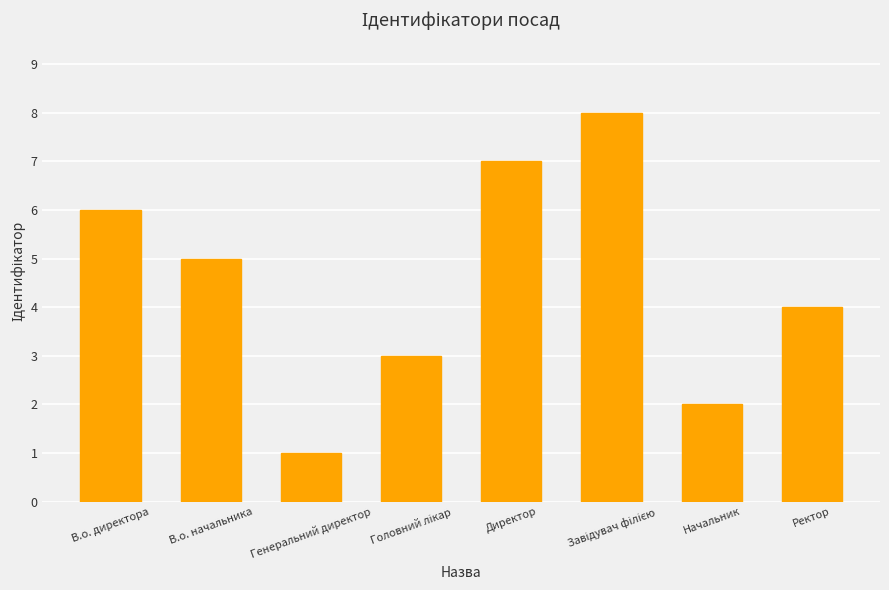

How many bars are there in total?

8